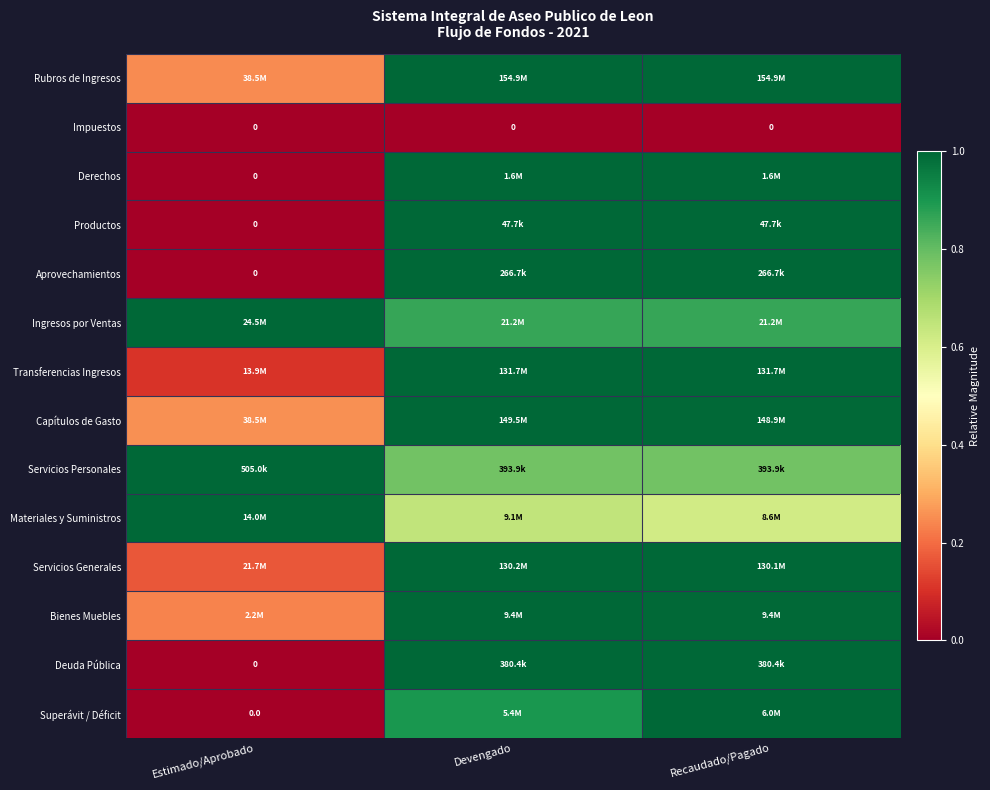

Is it true that Servicios Personales equals 1.0 at Estimado/Aprobado?

True